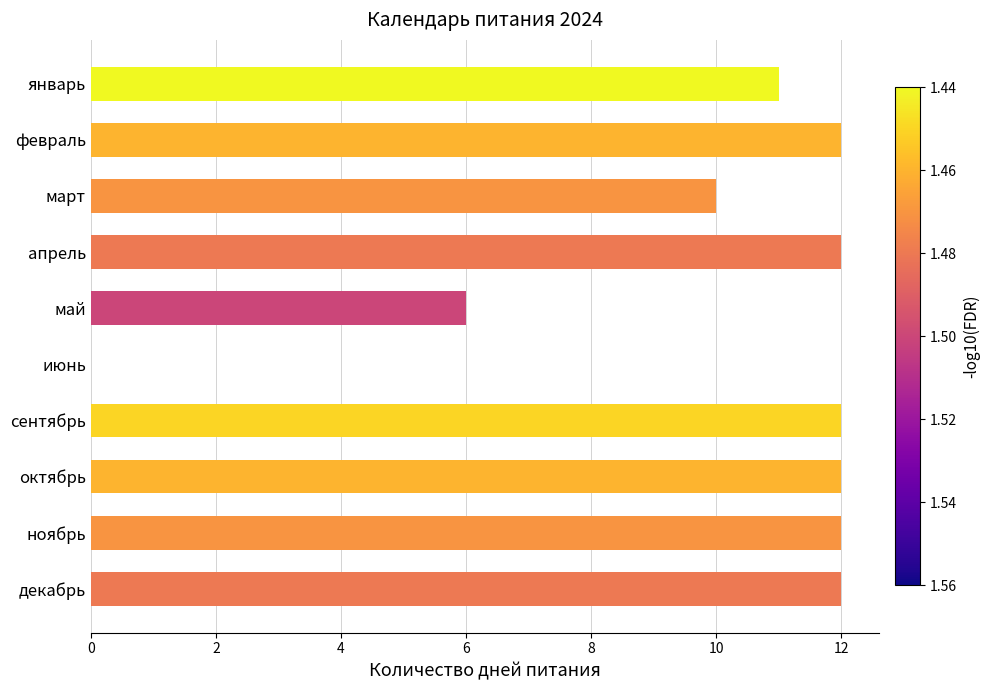

What is the average value?

10